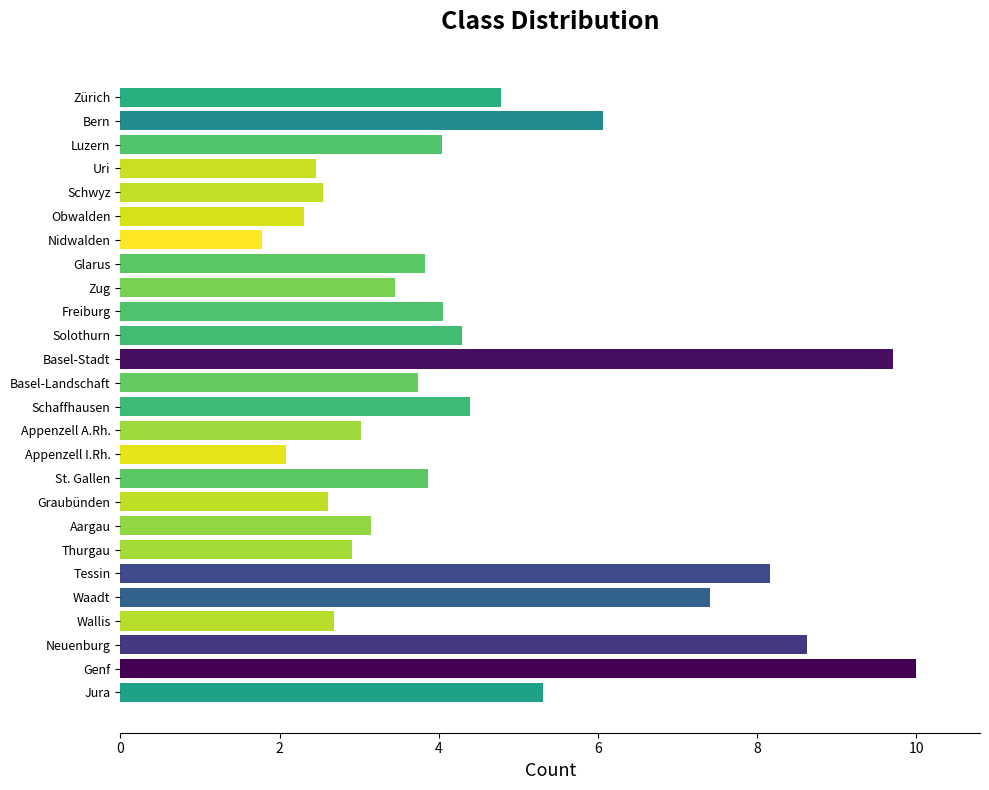

Which category has the lowest value across all series?

Nidwalden